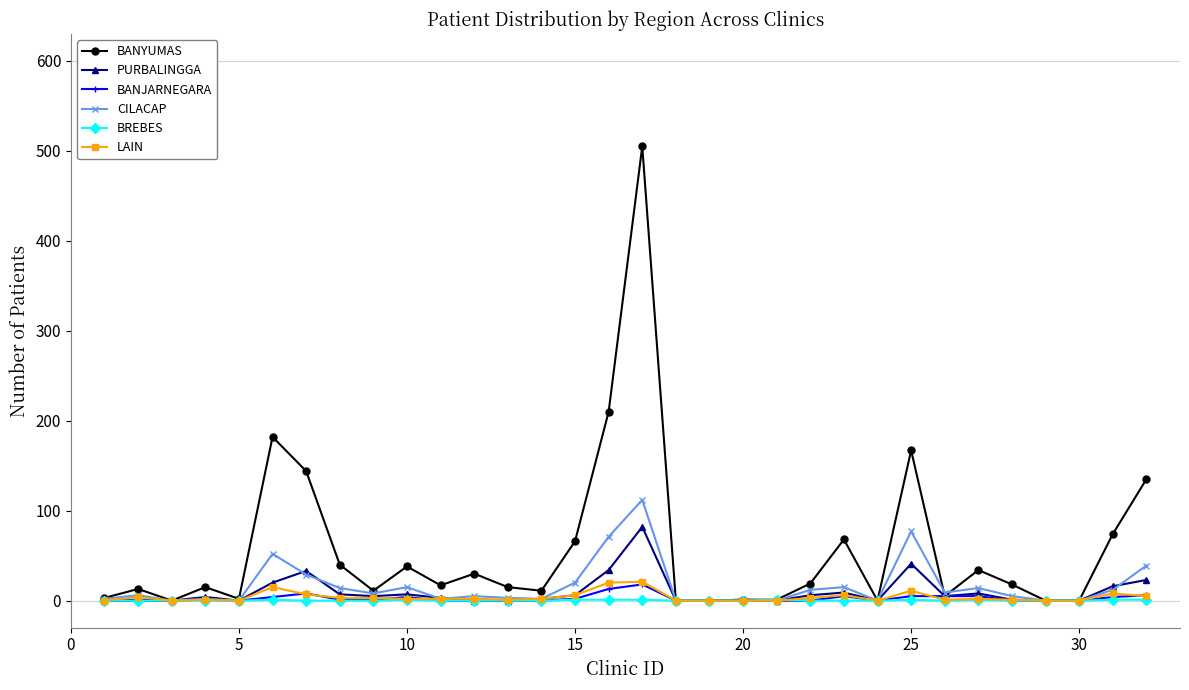

What is the difference between the maximum and minimum values in the BREBES series?

1